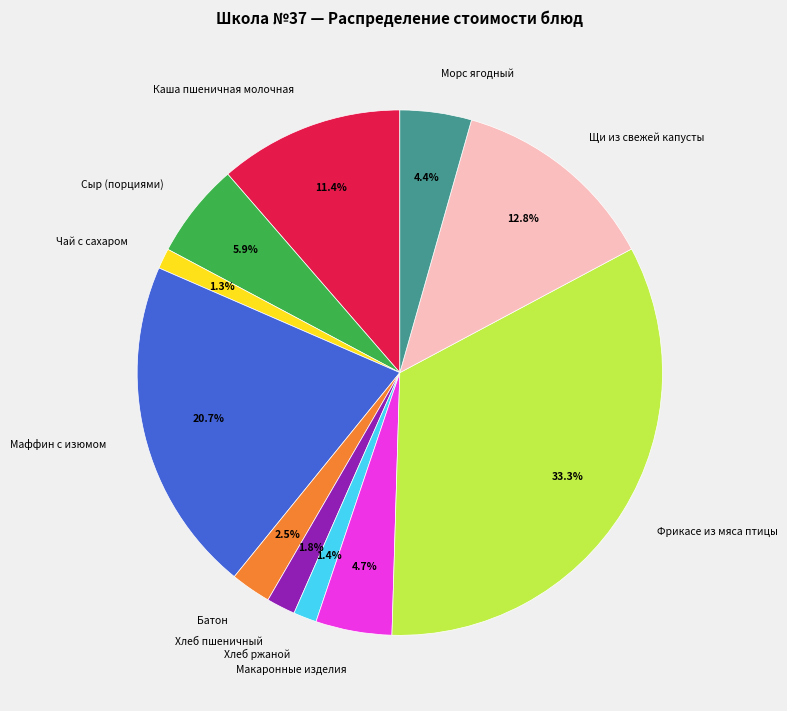

Does Батон account for over 50% of the chart?

No